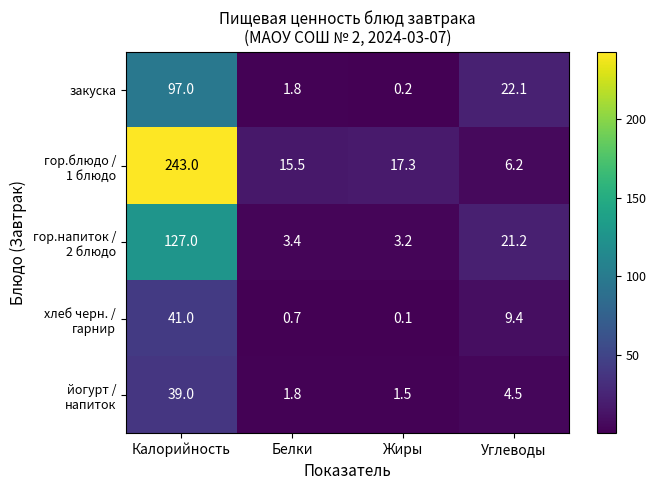

At which category is the sum across all series the highest?

Калорийность